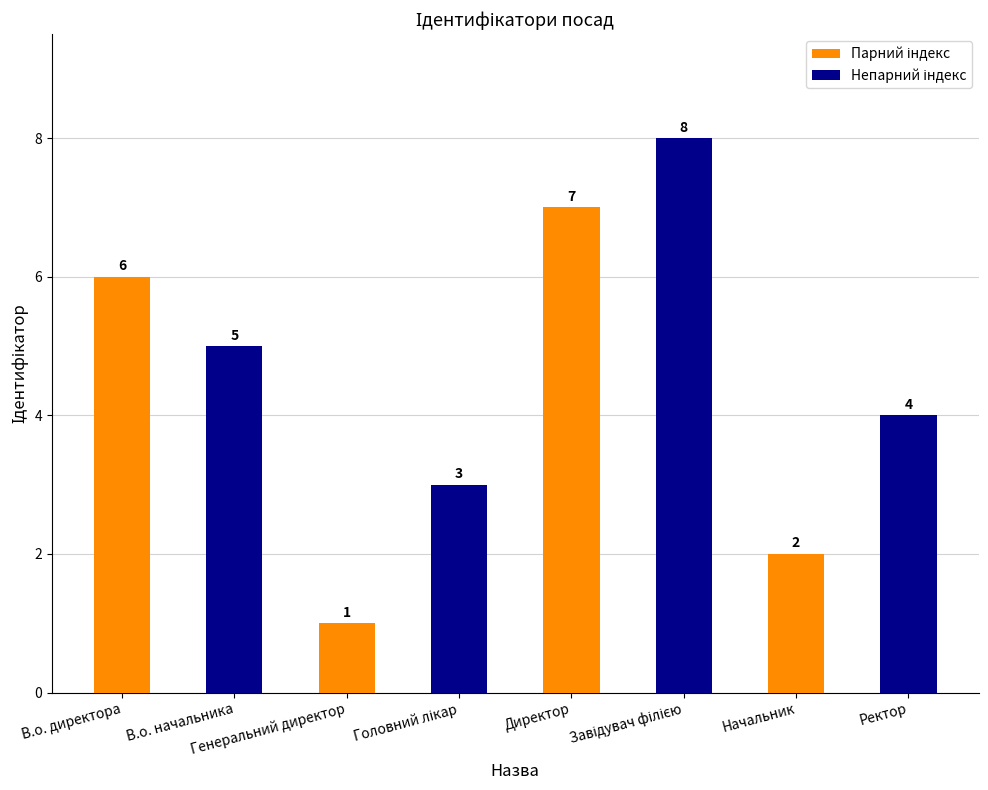

What is the maximum value shown in the chart?

8